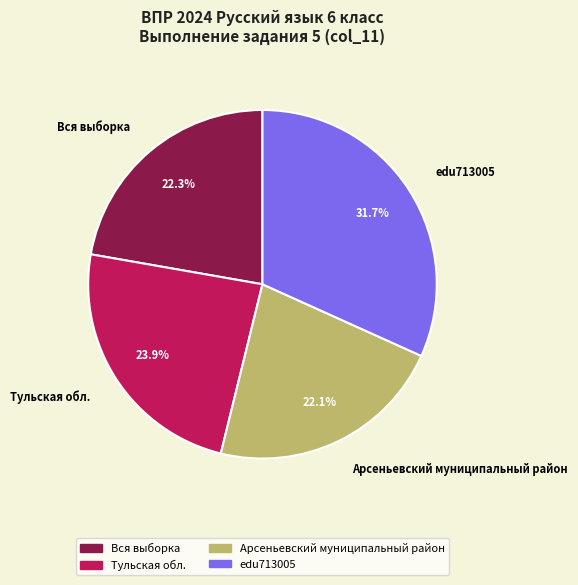

How many slices are in this pie chart?

4